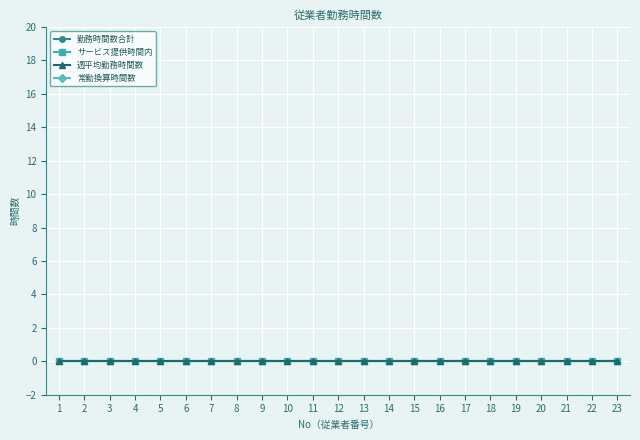

At which category is the sum across all series the highest?

1